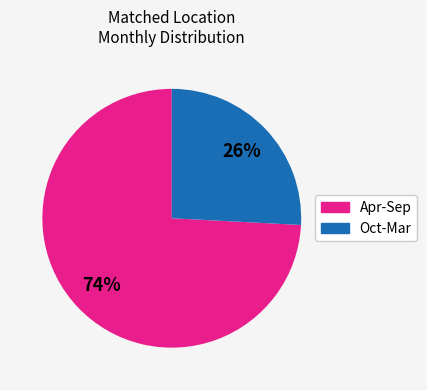

To the nearest percent, what is the average slice percentage?

50%